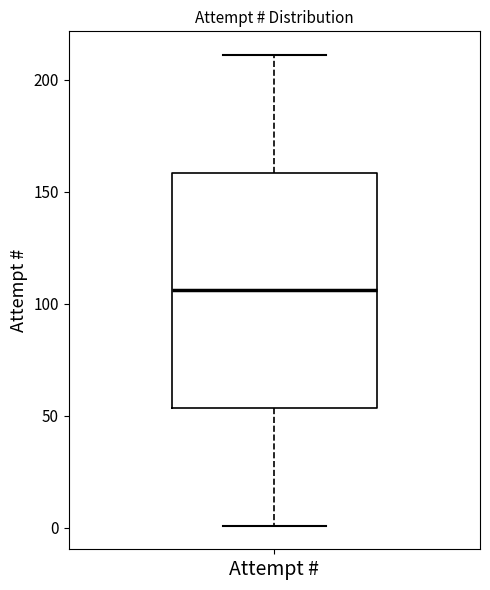

Read this box plot against the y-axis: the position of the median line, the range covered by the box, and the ends of both whiskers. The values are not printed on the chart, so give them approximately, as read against the axis.

median 105, box 55 to 160, whiskers 0 to 210